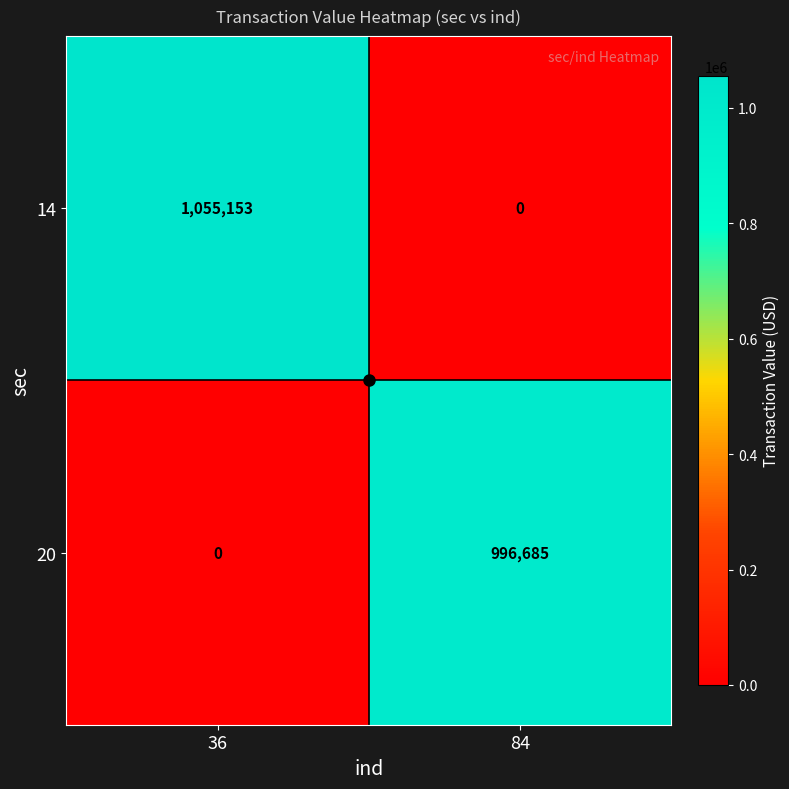

Is it true that 14 equals 1055153 at 36?

True